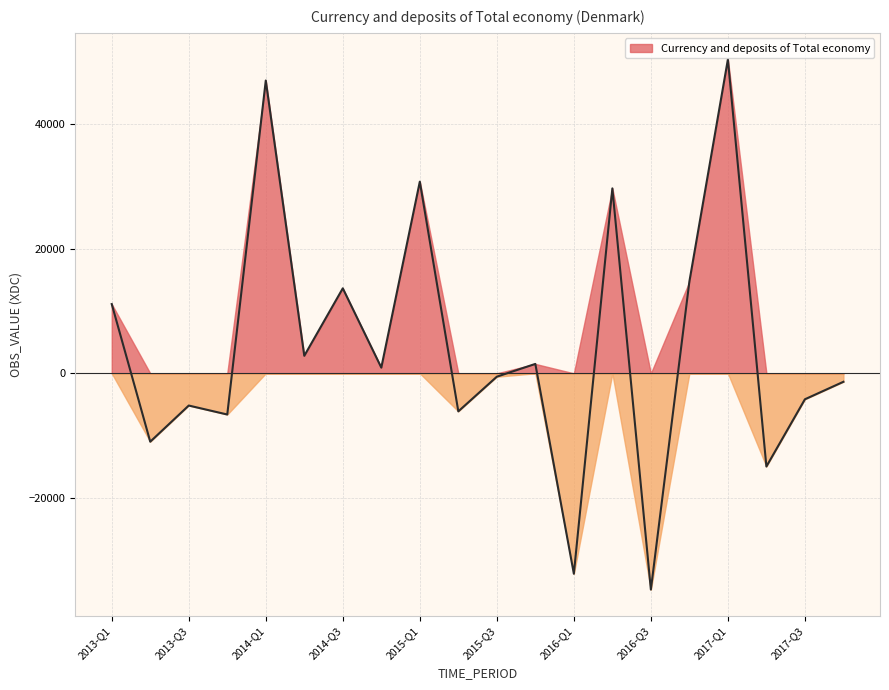

What position from the left is 2014-Q3?

7